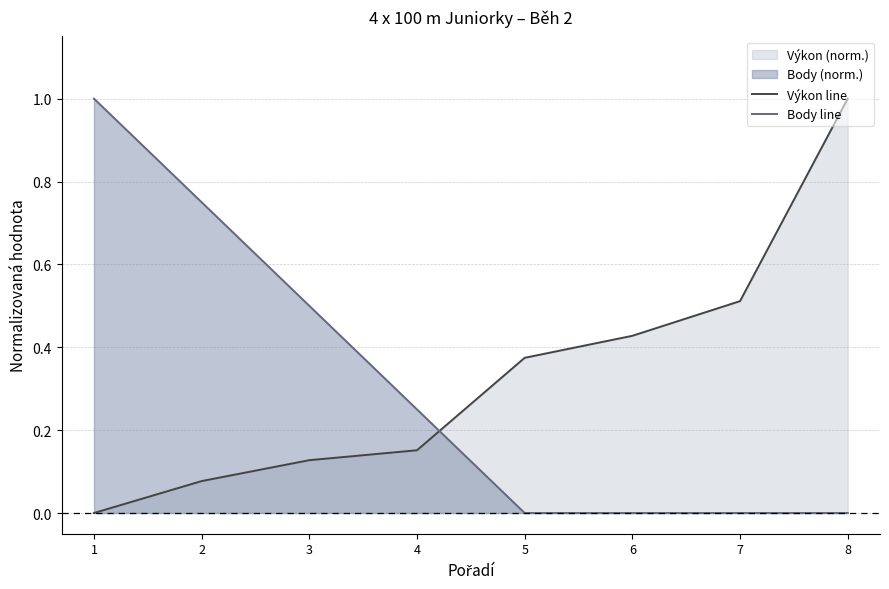

What is the maximum value for Výkon line?

1.0